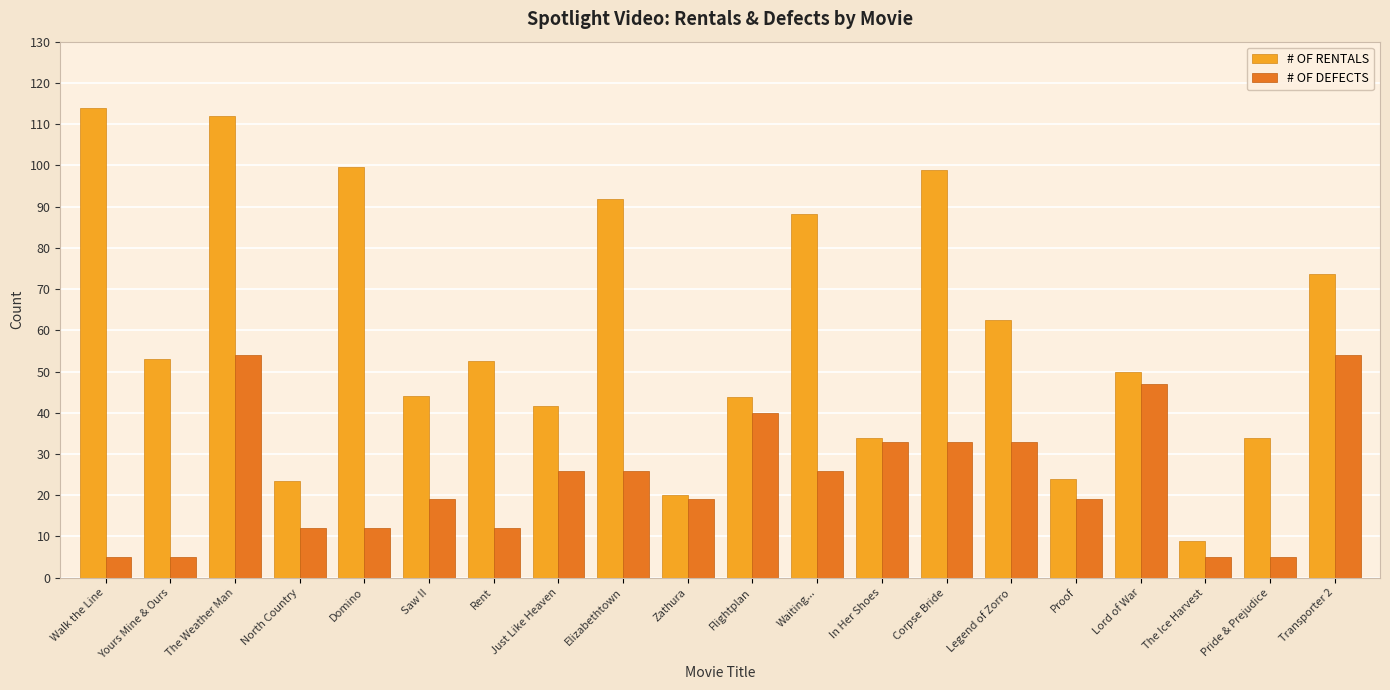

At Flightplan, list the series in order from largest to smallest.

# OF RENTALS, # OF DEFECTS